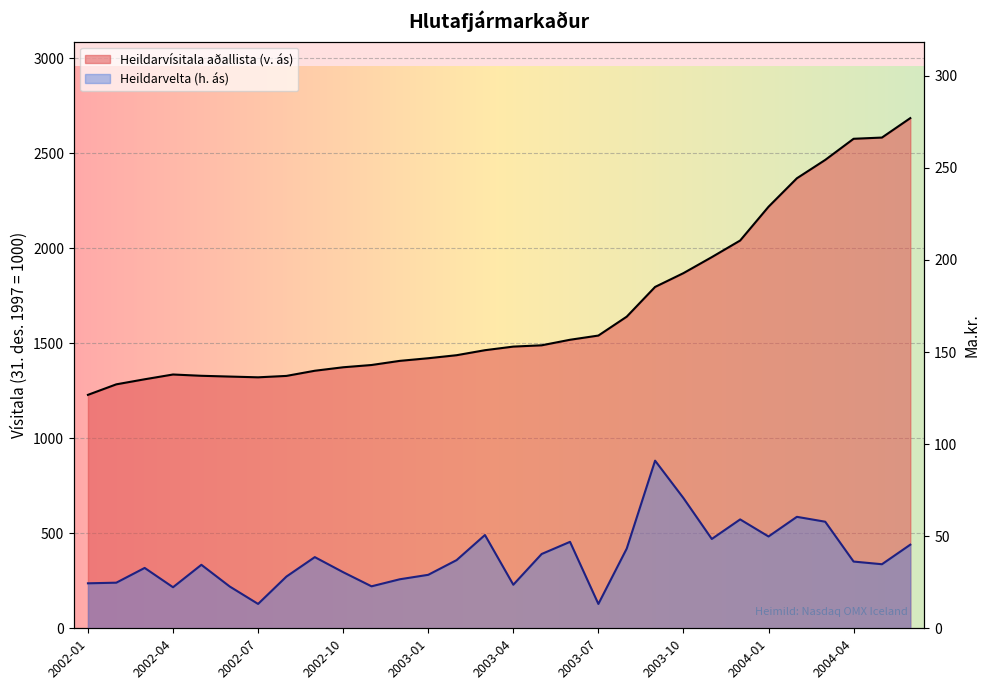

What is the label of the 20th point from the left?

2003-08